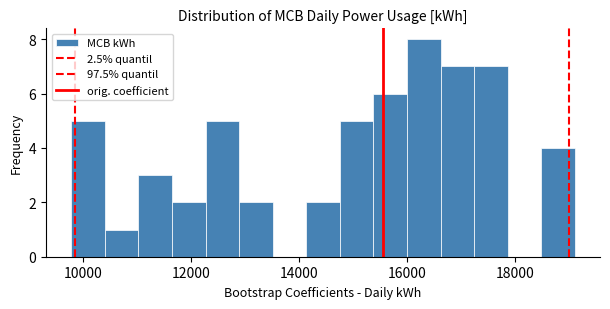

Around what value on the x-axis is the tallest bar? Give the approximate position of its centre, as read against the axis.

16400